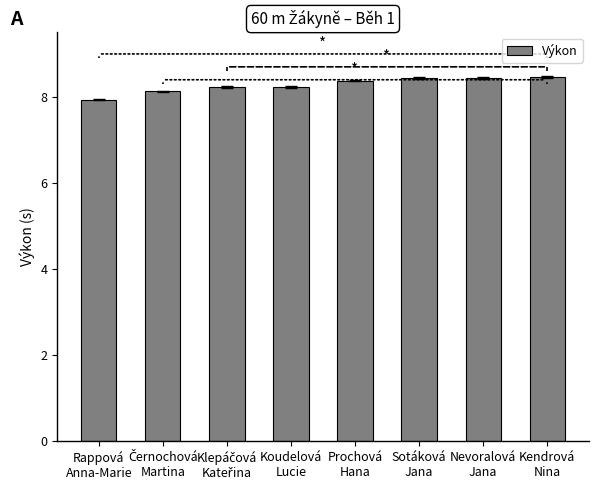

What is the sum of the values at Koudelová
Lucie and Sotáková
Jana?

16.7